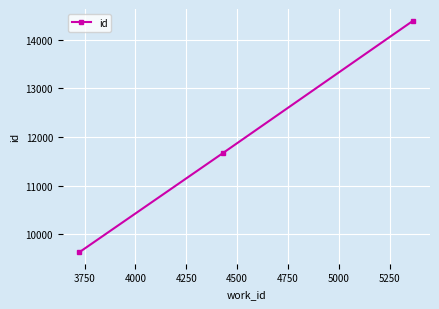

What is the minimum value shown in the chart?

9637